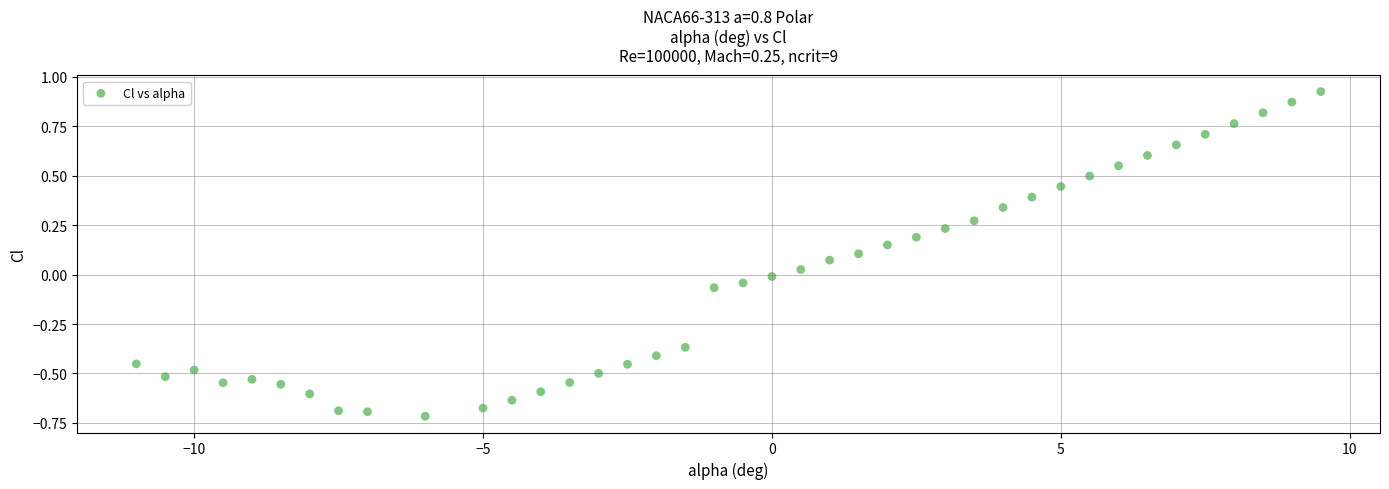

What is the range of Y values (max minus min)?

1.6